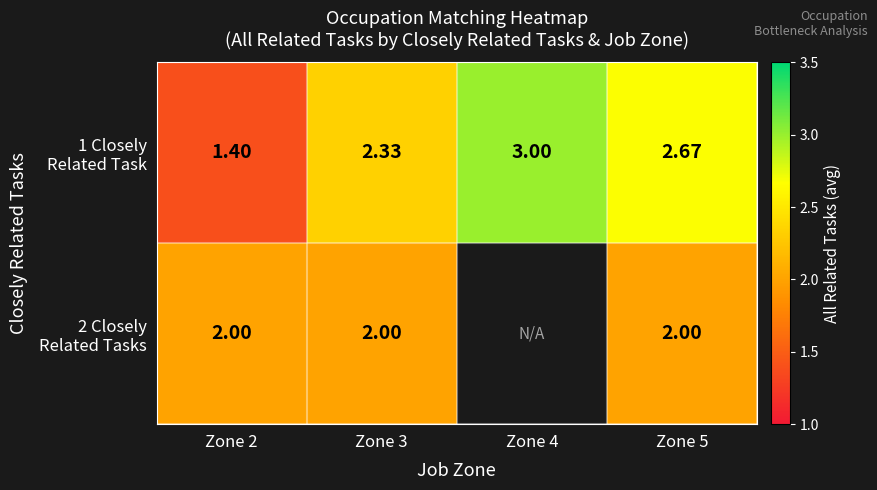

Which category has the lowest value across all series?

Zone 2